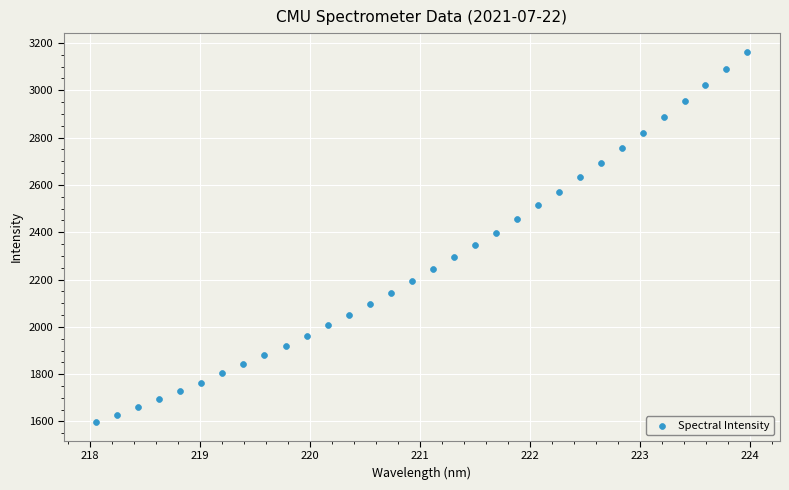

What is the range of Y values (max minus min)?

1566.2